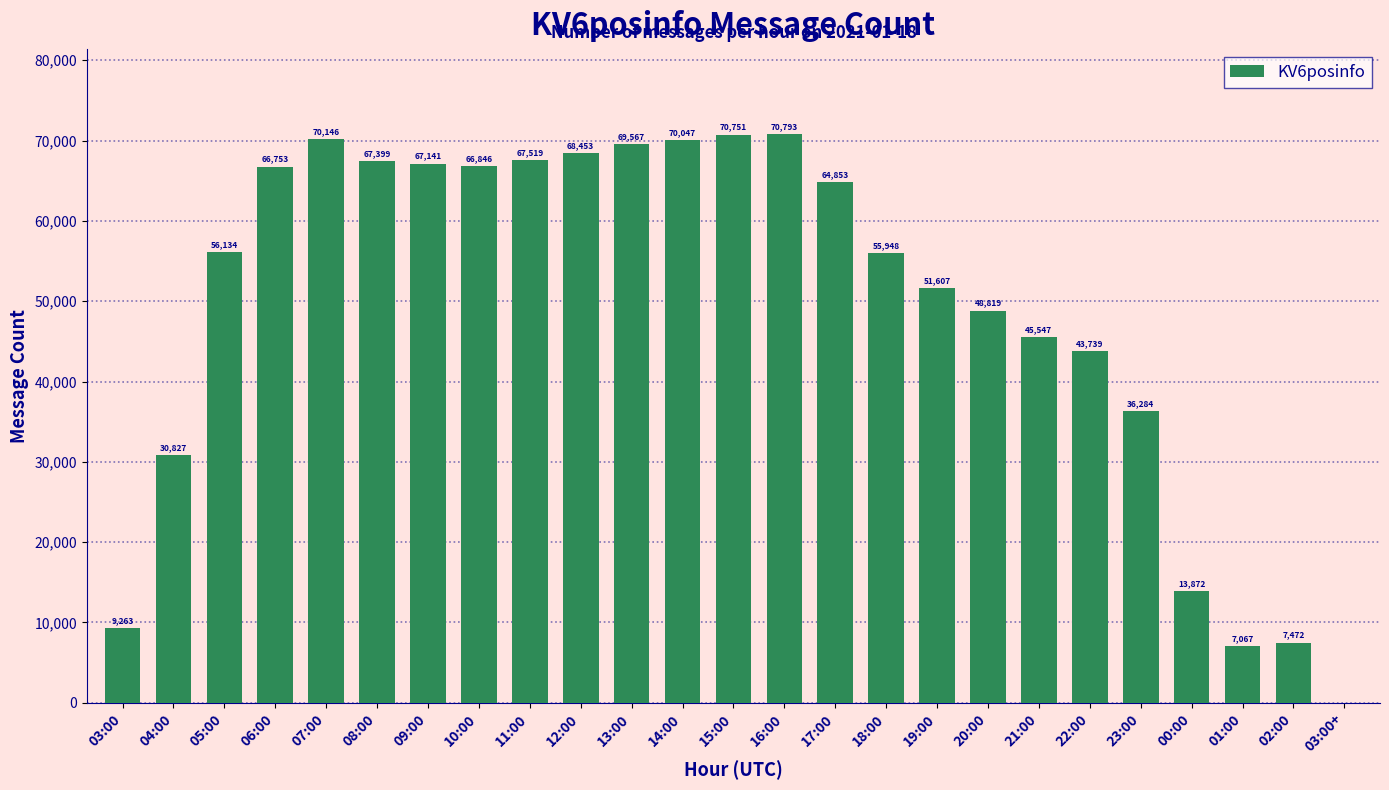

Which has a higher value, 20:00 or 10:00?

10:00